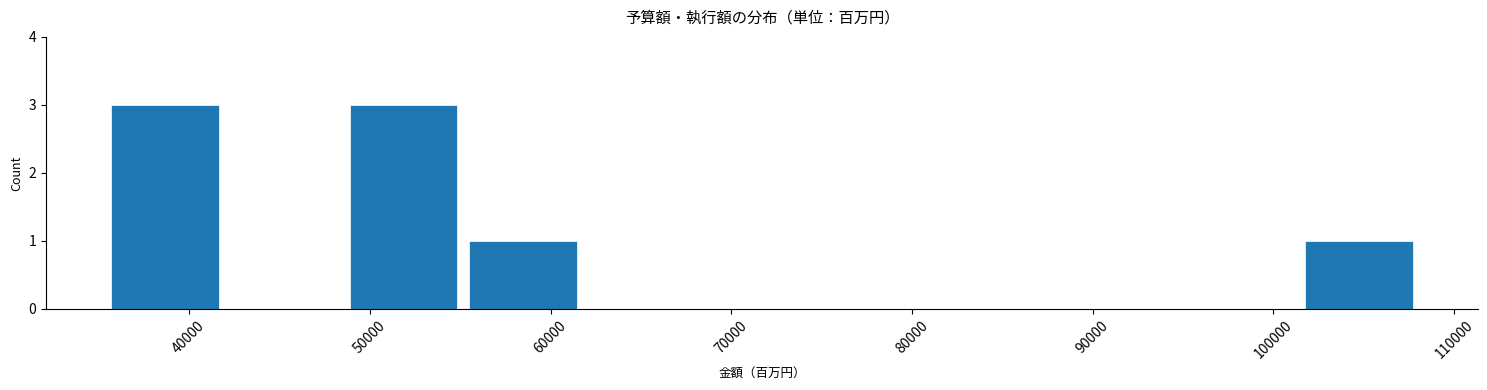

Reading left to right, transcribe this chart: for each bar, give the range it covers on the x-axis and its height. Neither the bar edges nor the heights are printed on the chart, so give them approximately, as read against the axes.

35000 to 42000: 3
42000 to 49000: 0
49000 to 55000: 3
55000 to 62000: 1
62000 to 68000: 0
68000 to 75000: 0
75000 to 82000: 0
82000 to 88000: 0
88000 to 95000: 0
95000 to 101000: 0
101000 to 108000: 1